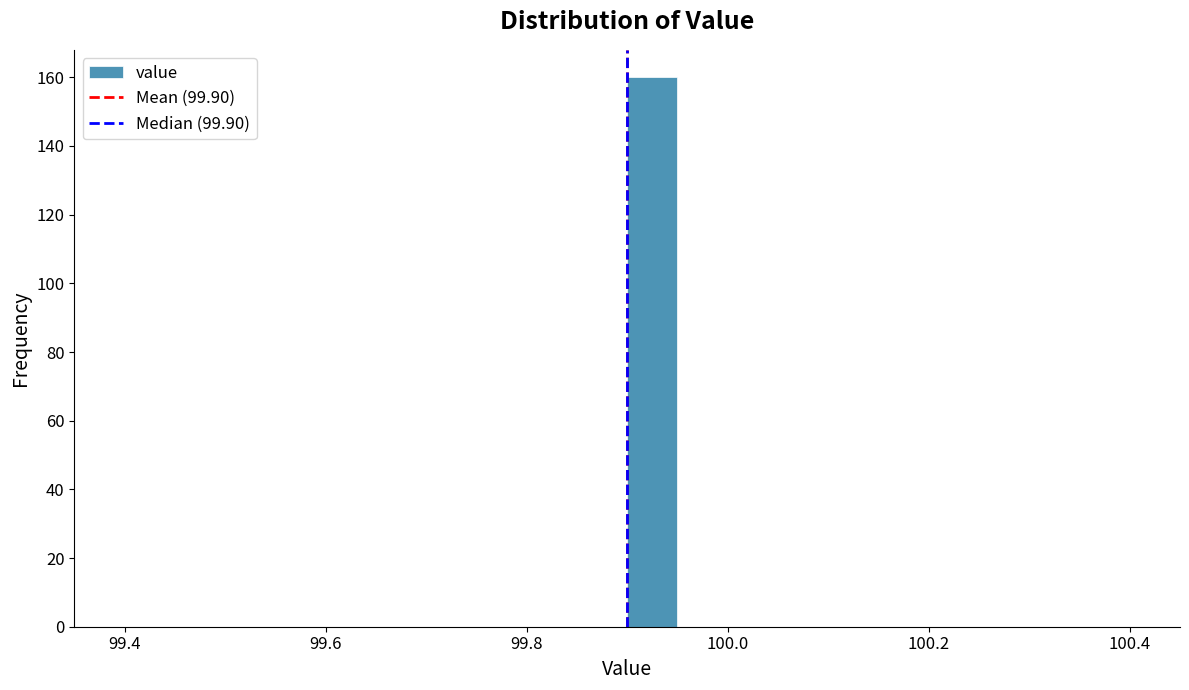

Read against the x-axis, roughly where is the centre of the tallest bar?

99.92